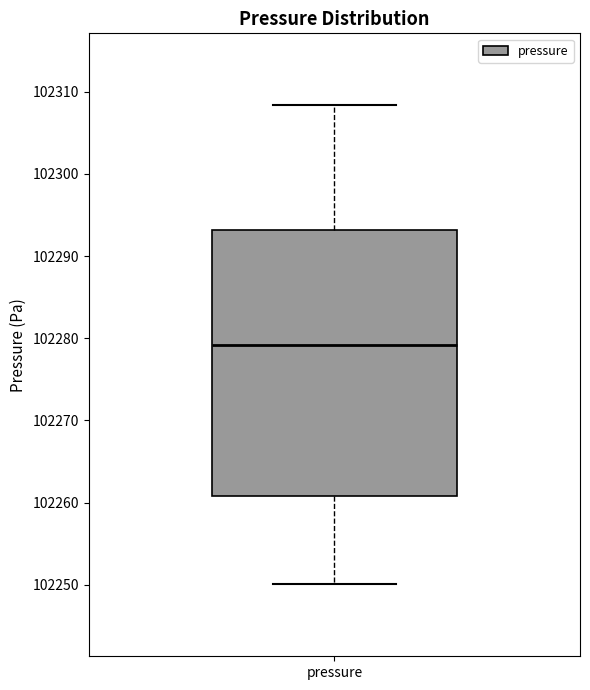

Transcribe this box plot: give where the median line is, the range the box spans, and where the two whiskers end, as read against the y-axis. The values are not printed on the chart, so give them approximately, as read against the axis.

median 102279, box 102261 to 102293, whiskers 102250 to 102308